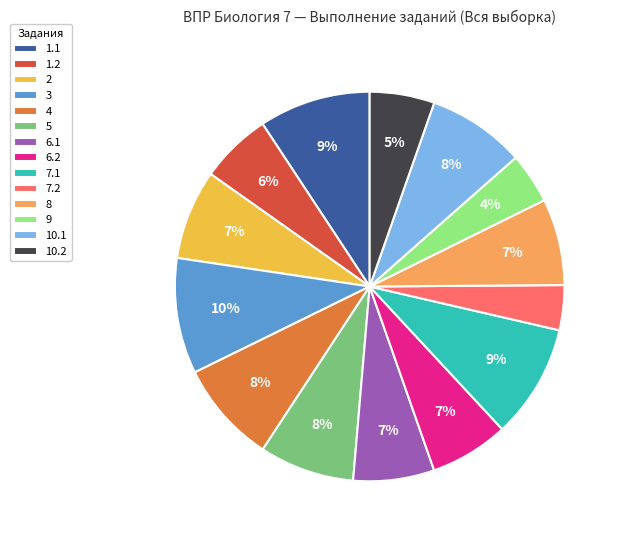

To the nearest percent, what is the average slice percentage?

7%